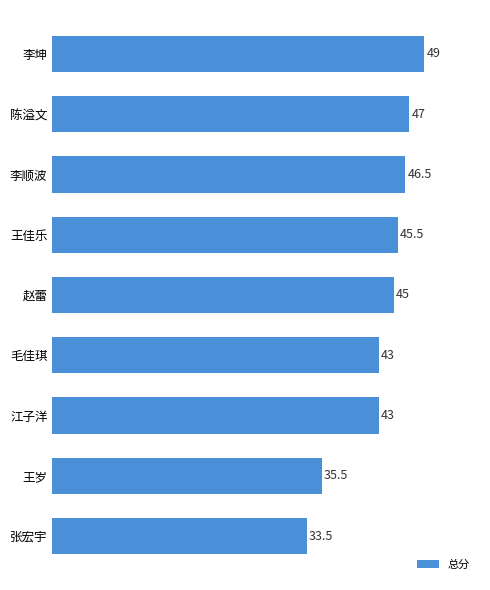

What is the sum of the values at 赵蕾 and 江子洋?

88.0